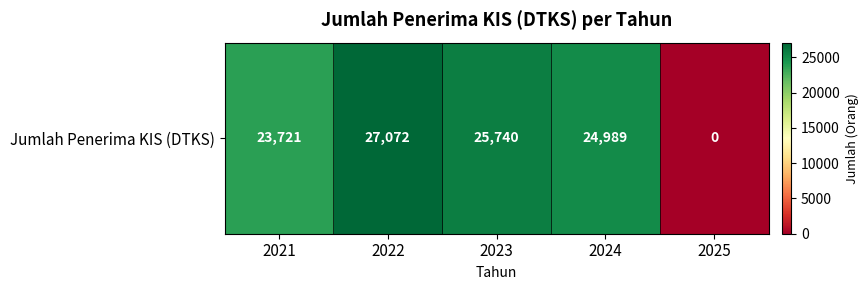

Which category has the highest value across all series?

2022